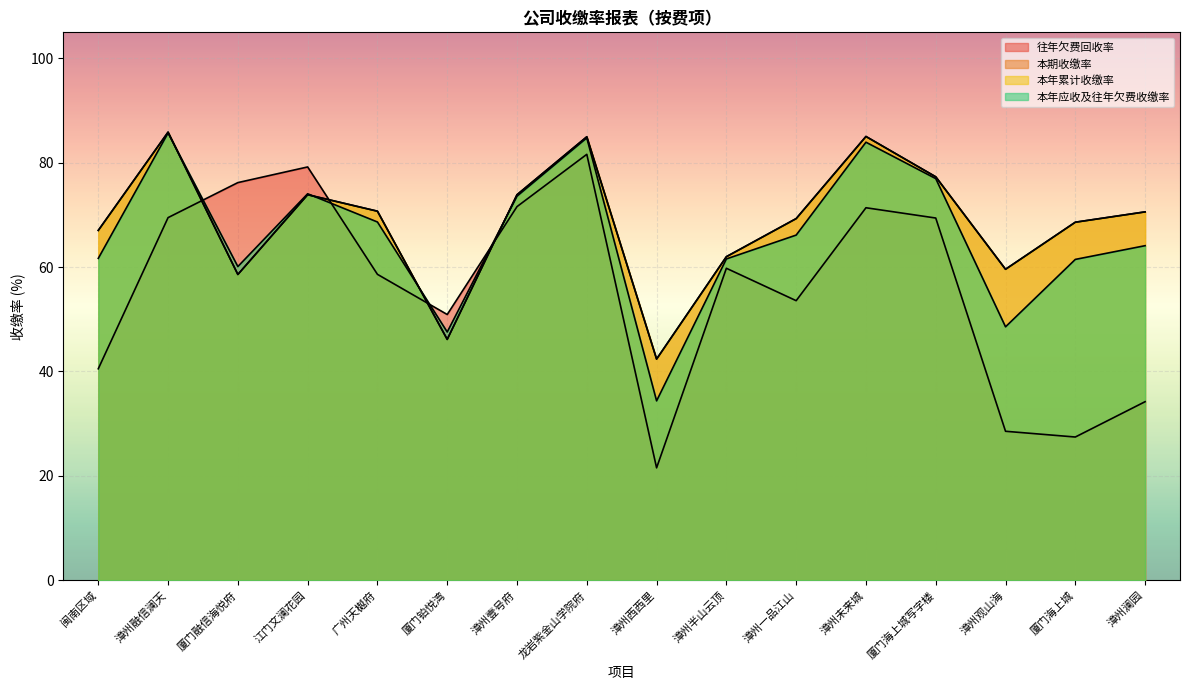

What is the difference between the 本年累计收缴率 values at 龙岩紫金山学院府 and 厦门海上城?

16.4